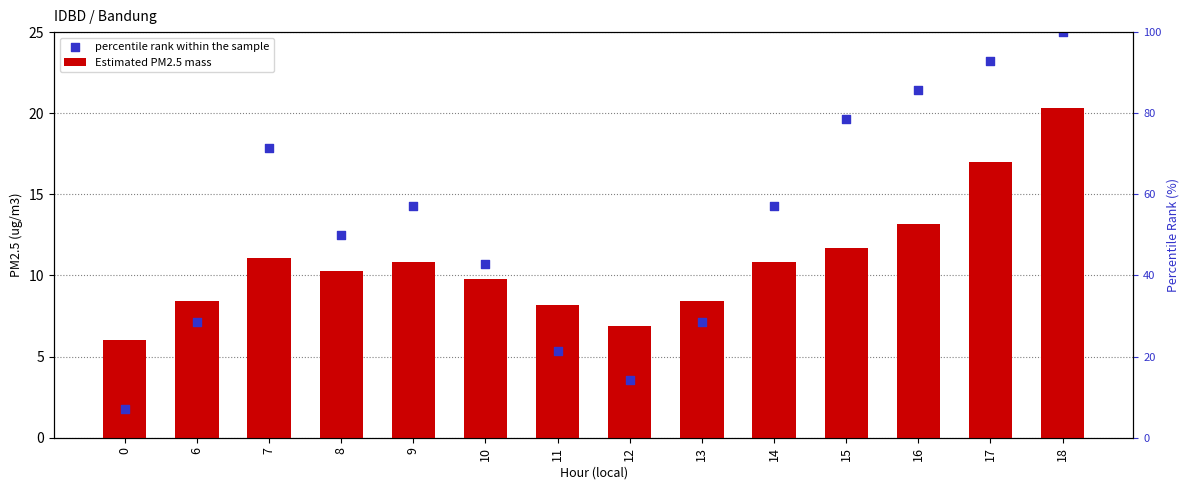

Which series contains the highest Y value?

percentile rank within the sample